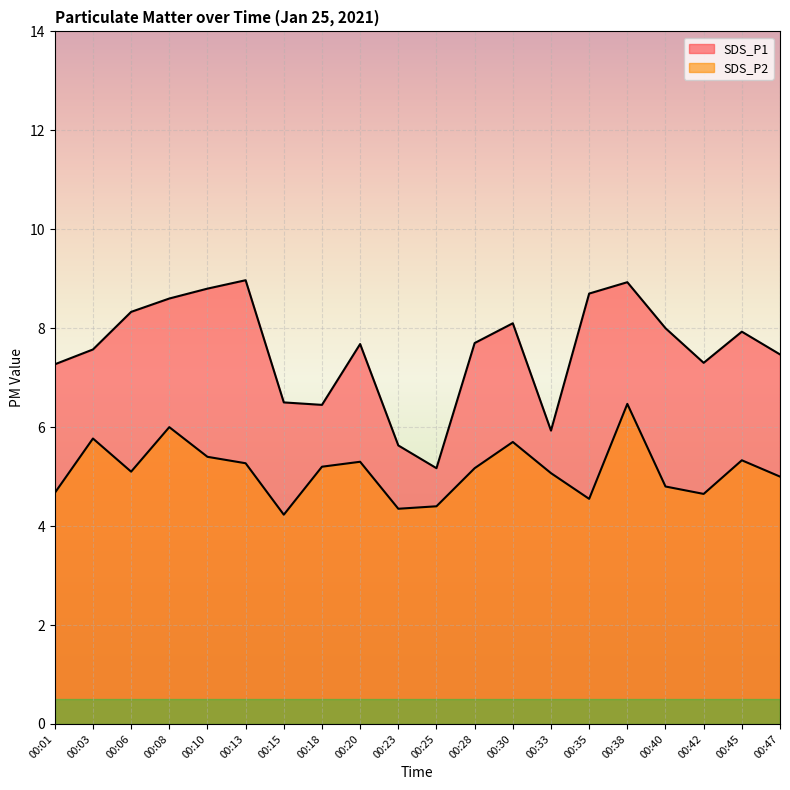

List the series in order of their overall mean, lowest first.

SDS_P2, SDS_P1